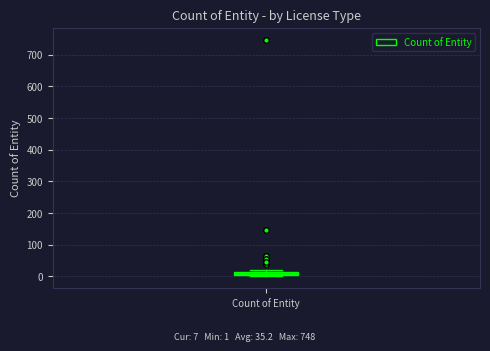

Where is the upper edge of the box for Count of Entity on the y-axis? The values are not printed on the chart, so give them approximately, as read against the axis.

10